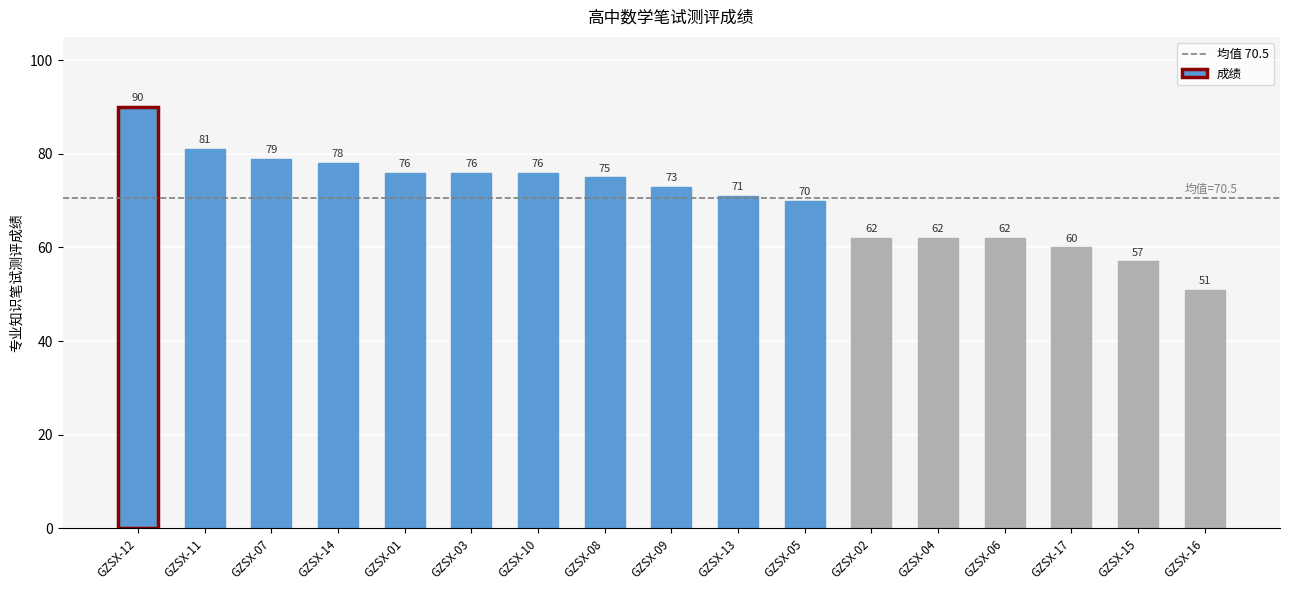

At which category does the chart reach its peak across all series?

GZSX-12